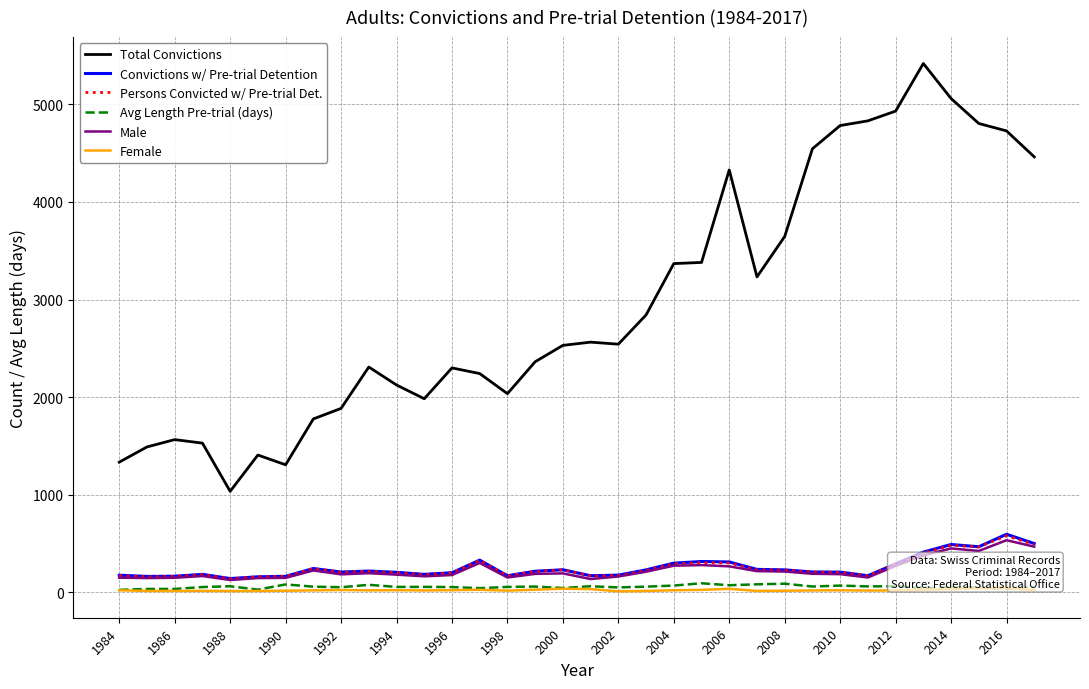

What is the value of the Avg Length Pre-trial (days) point at the 4th from the left?

53.1